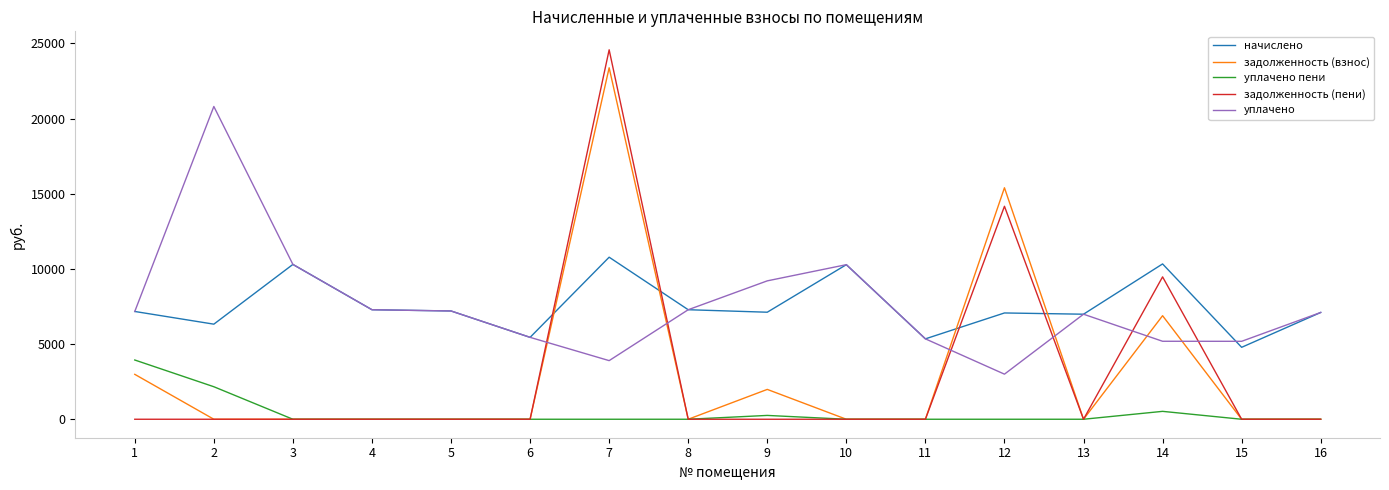

The value of уплачено пени at 5 is 0.0. True or false?

True